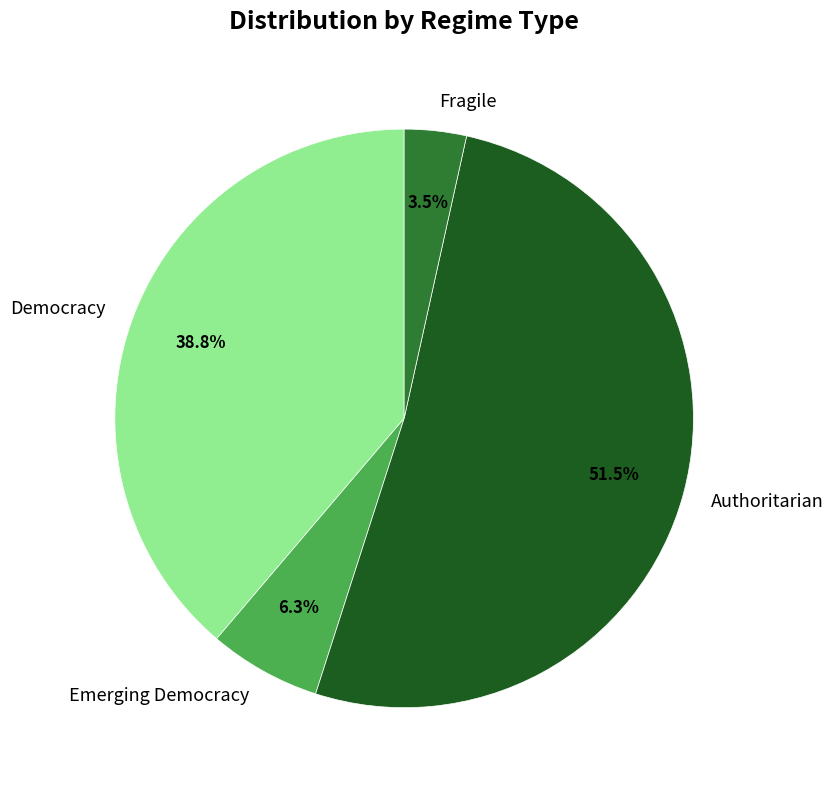

Which has a higher value, Fragile or Authoritarian?

Authoritarian